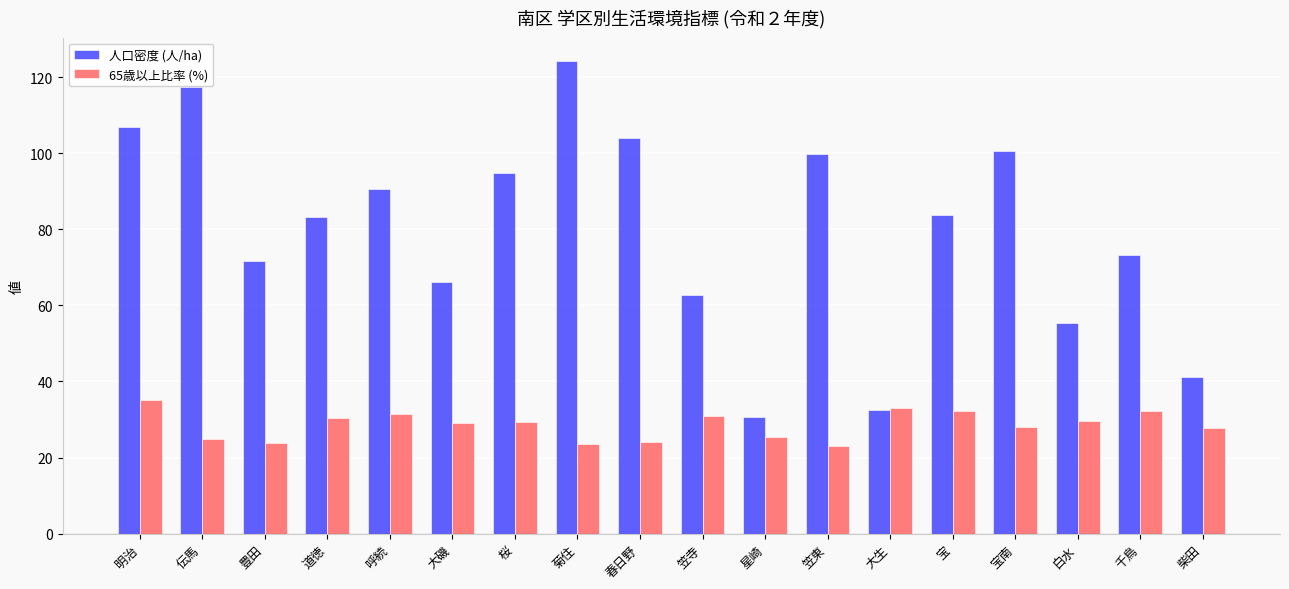

Which series has the widest spread of values?

人口密度 (人/ha)